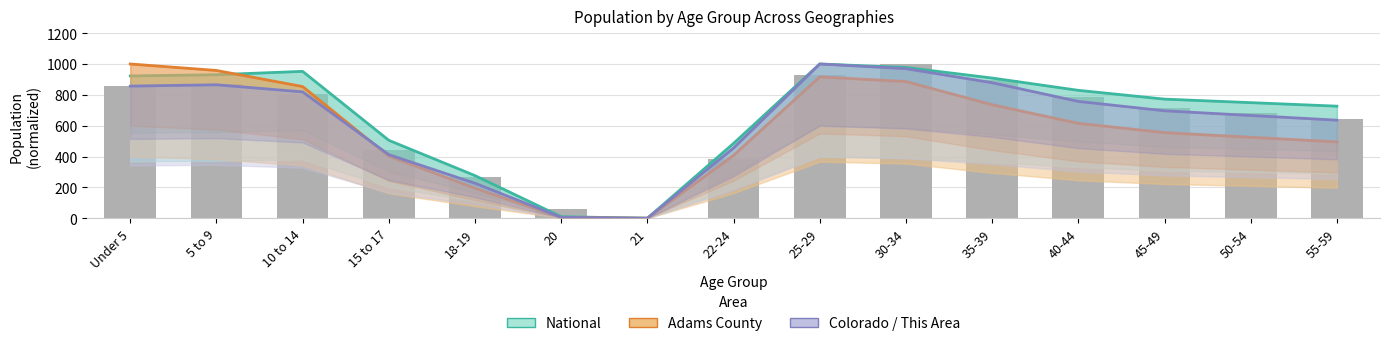

Is it true that Adams County equals 886.1 at 30-34?

True